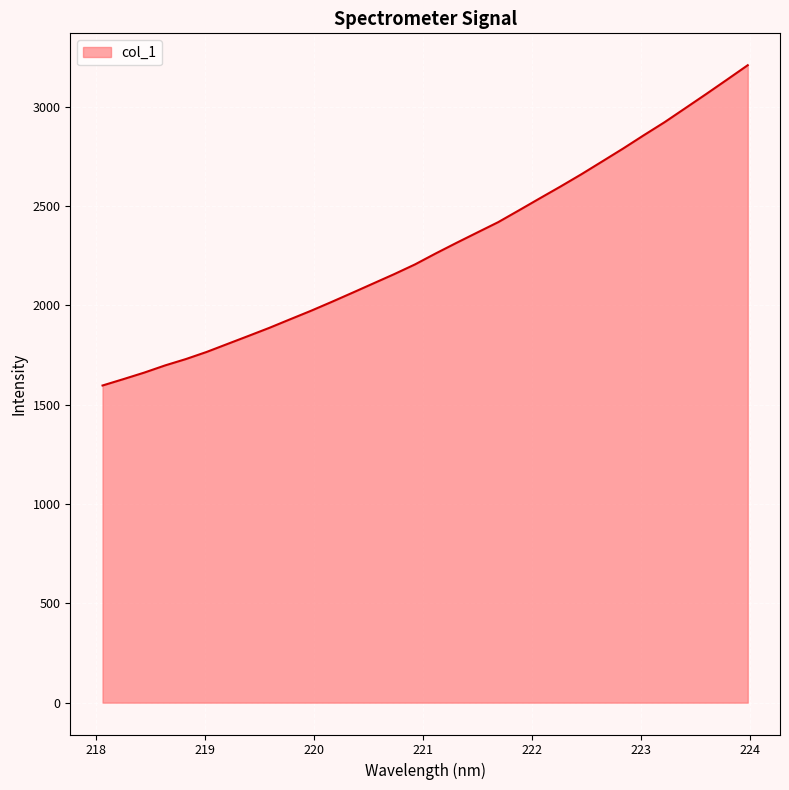

What is the greatest value displayed?

3208.6